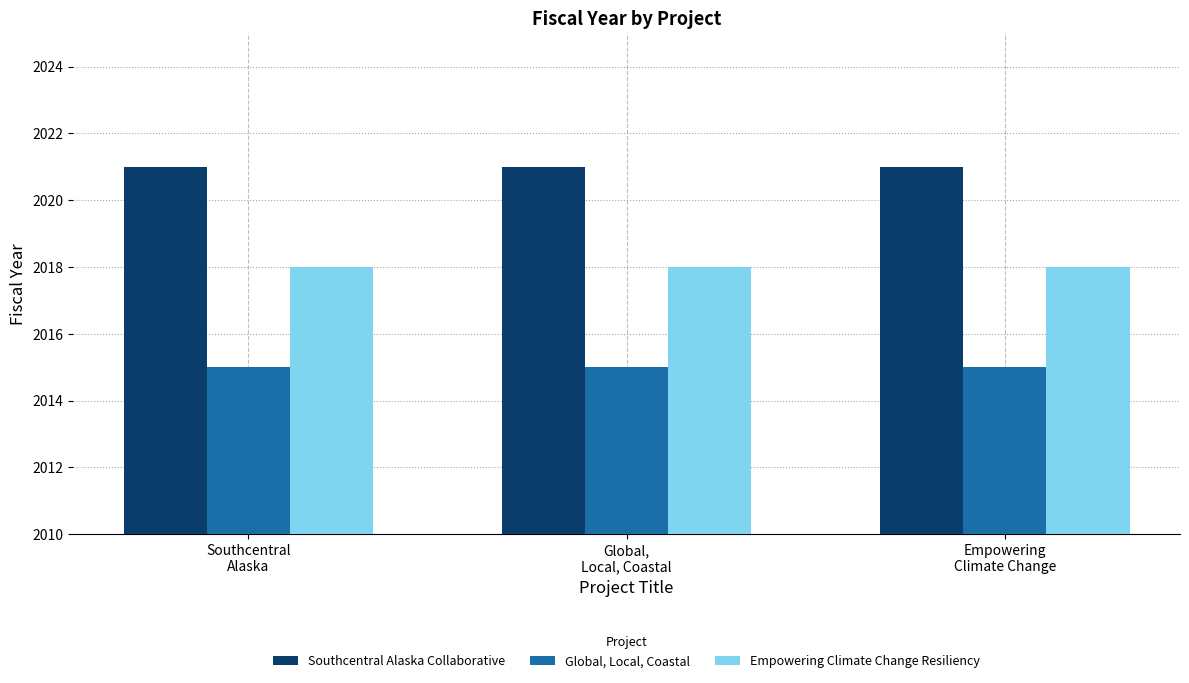

What is the sum of all Global, Local, Coastal values?

6045